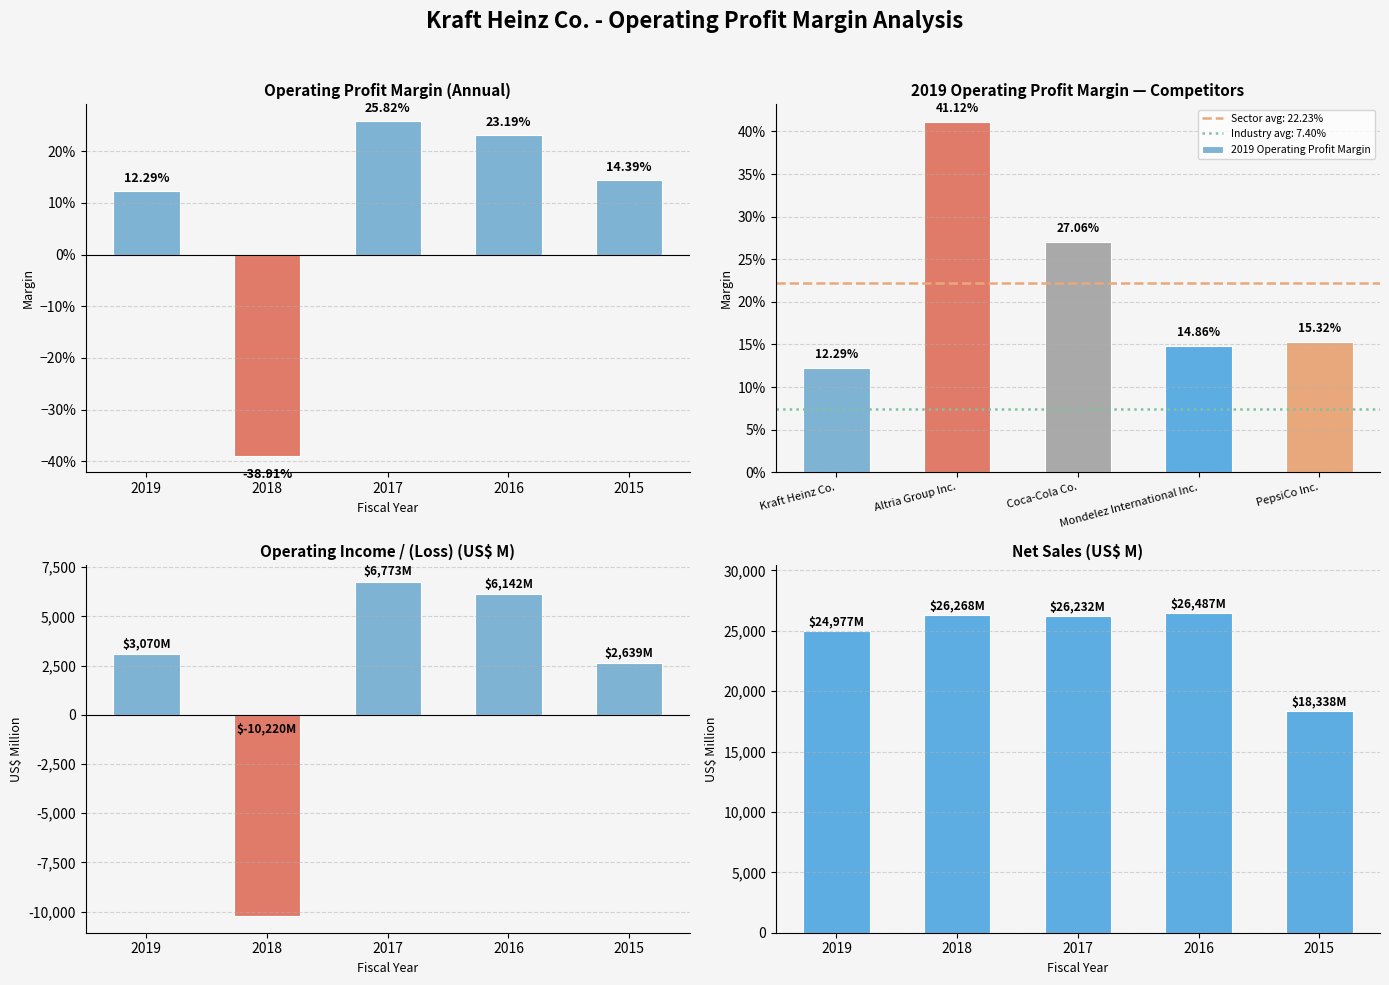

Which category has the lowest value across all series?

2018